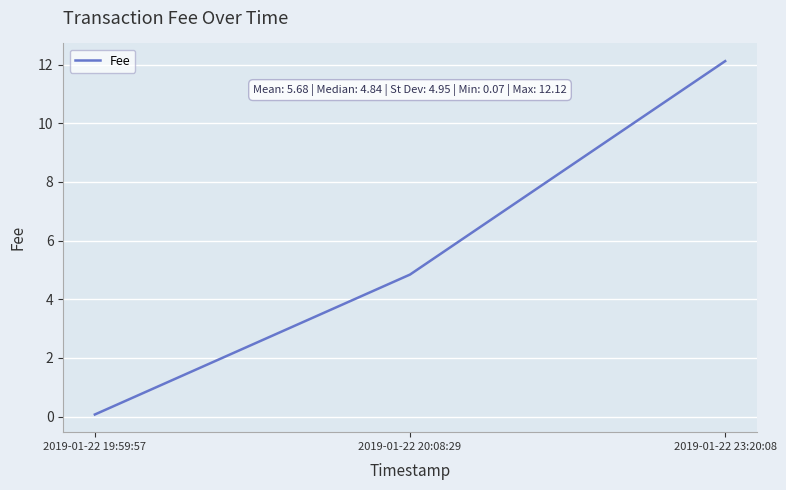

What is the change in value from 2019-01-22 19:59:57 to 2019-01-22 23:20:08?

+12.0